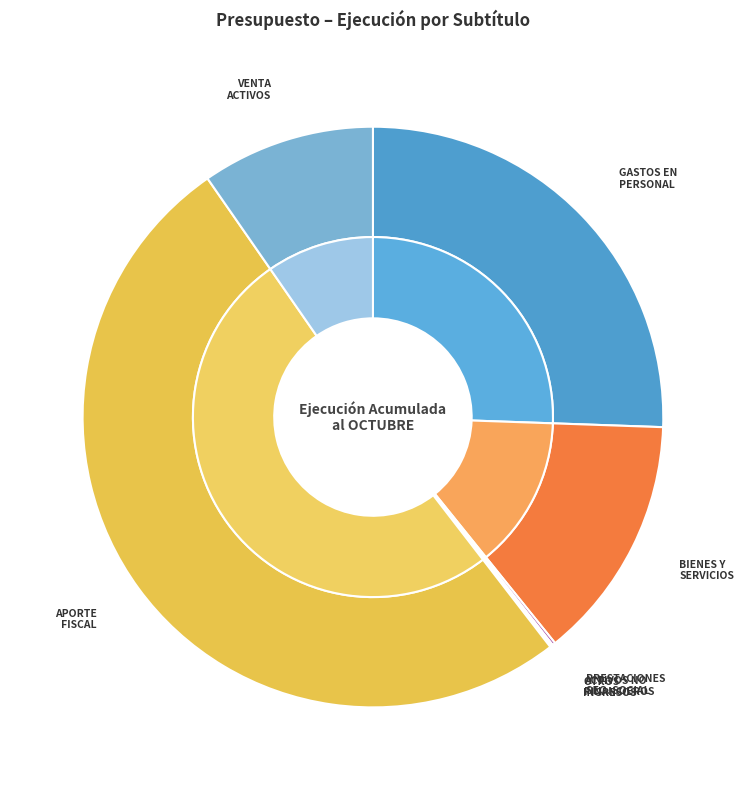

What percentage is the APORTE FISCAL slice, to the nearest percent?

51%